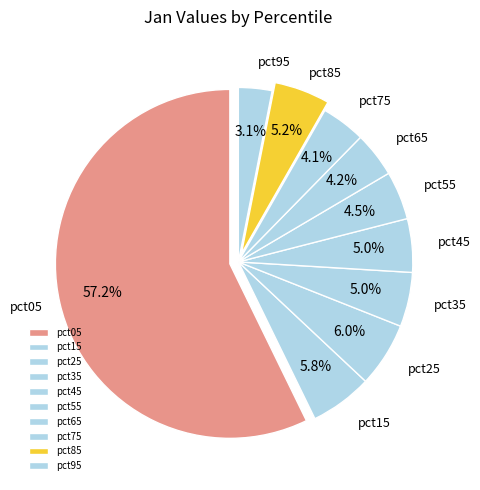

Combined, do pct65 and pct85 account for over 50%?

No